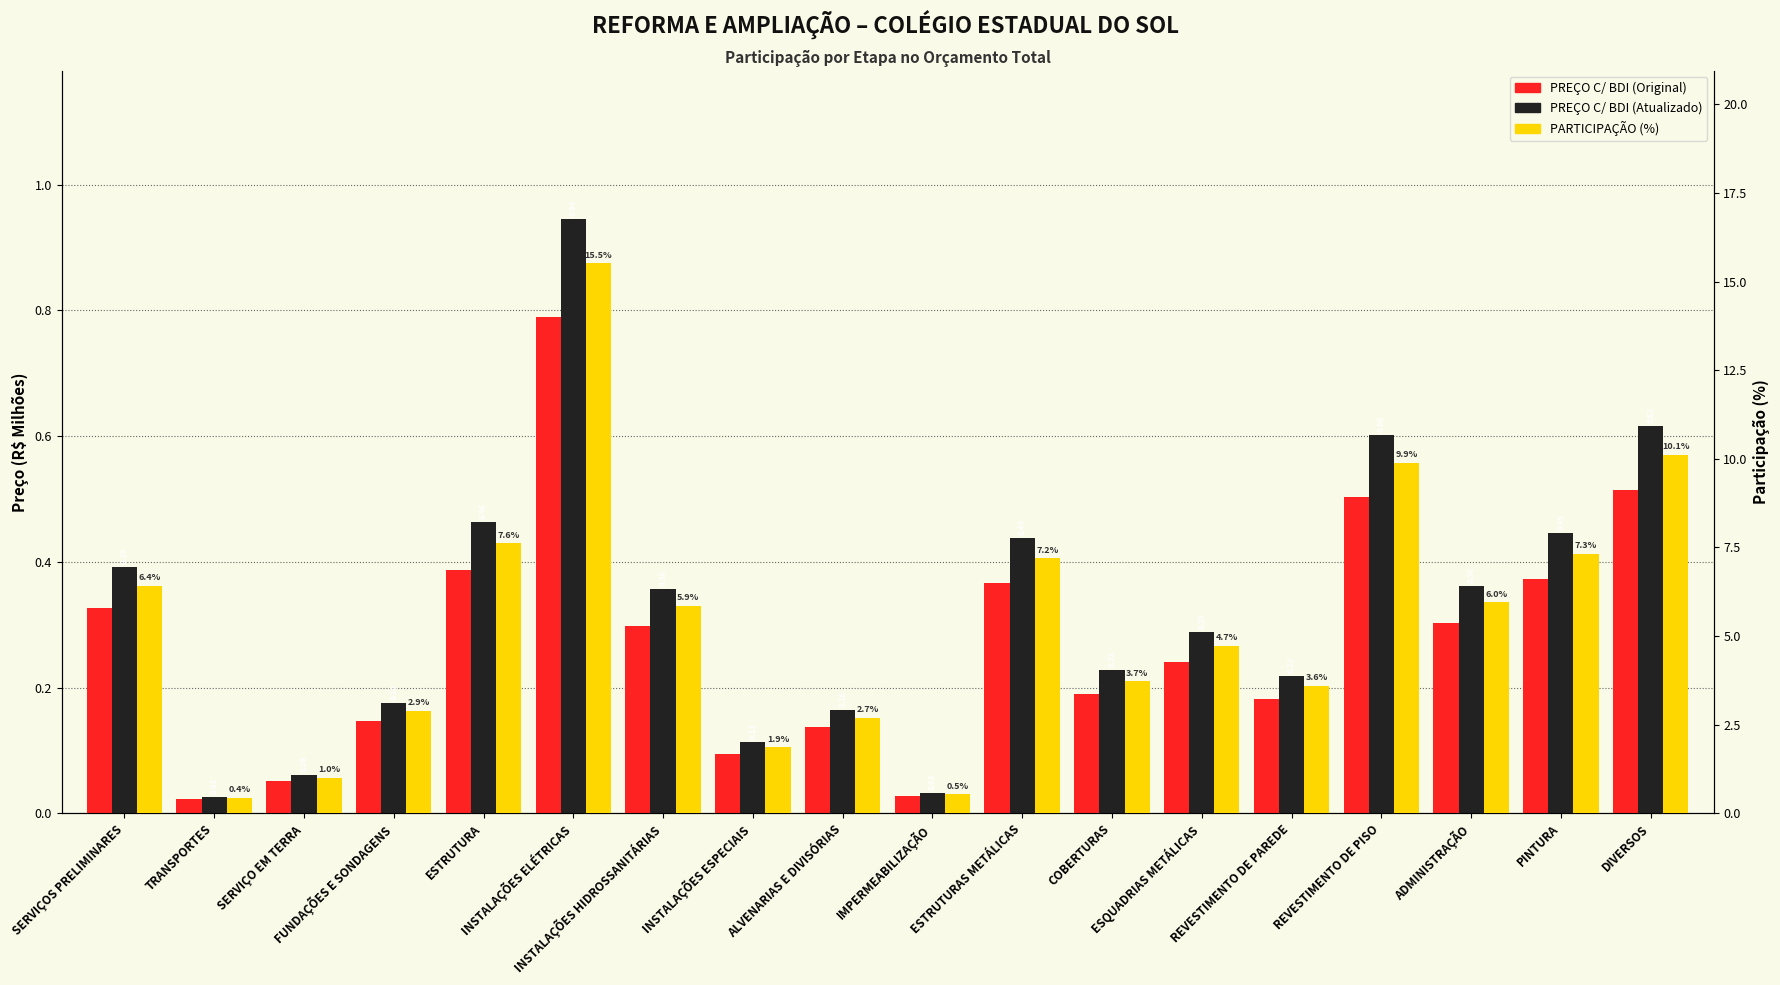

The PREÇO C/ BDI (Atualizado) series shows 0.4 at ESTRUTURAS METÁLICAS. True or false?

True